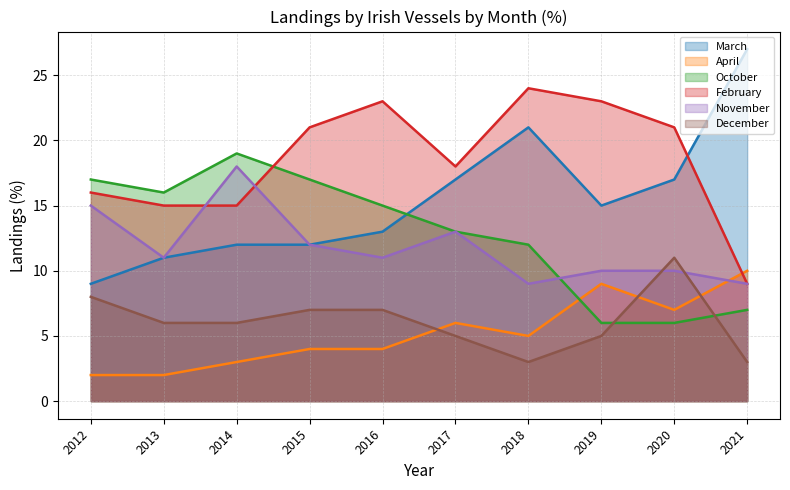

What value does the October series have at 2020?

6